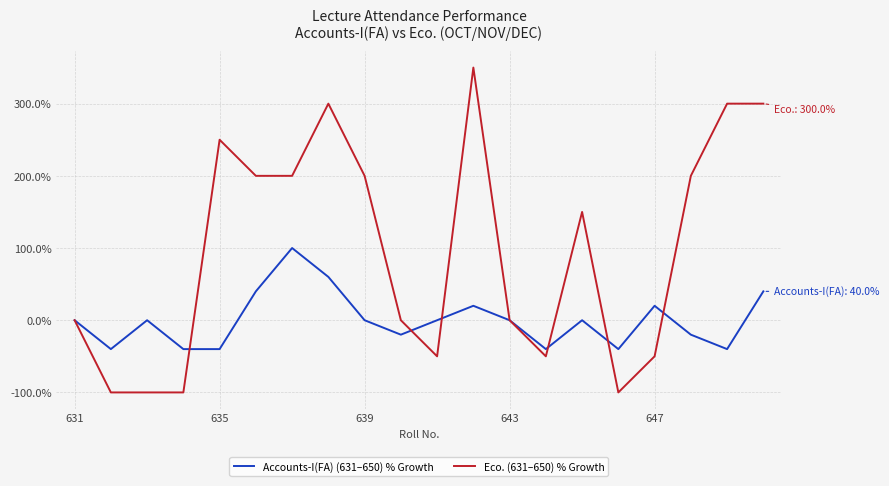

How many lines are shown in the chart?

2